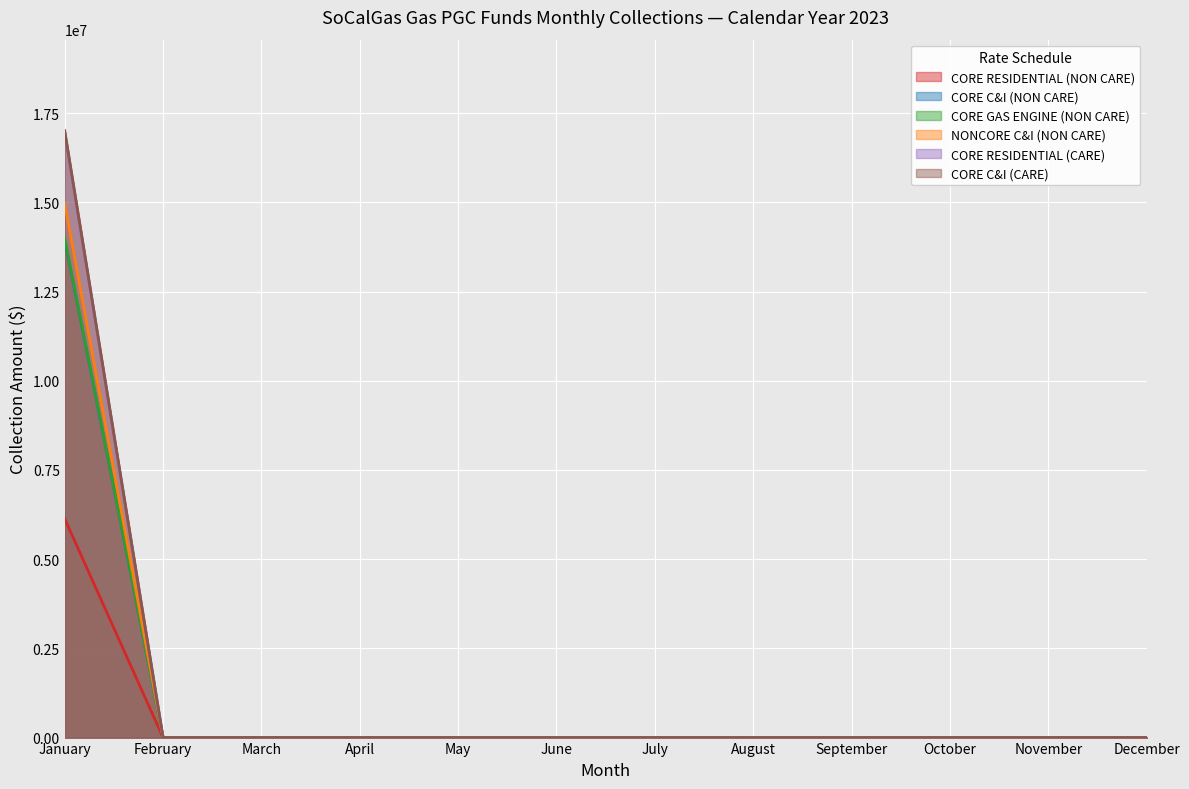

What is the average value of the CORE RESIDENTIAL (CARE) series?

1414850.5